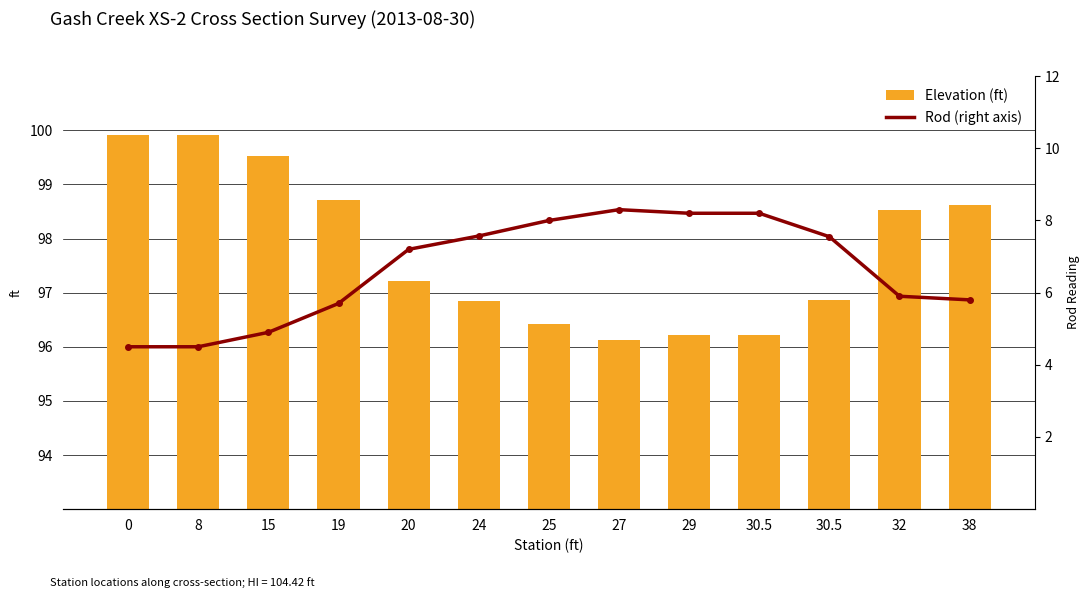

Which series has the largest range (max minus min)?

Rod